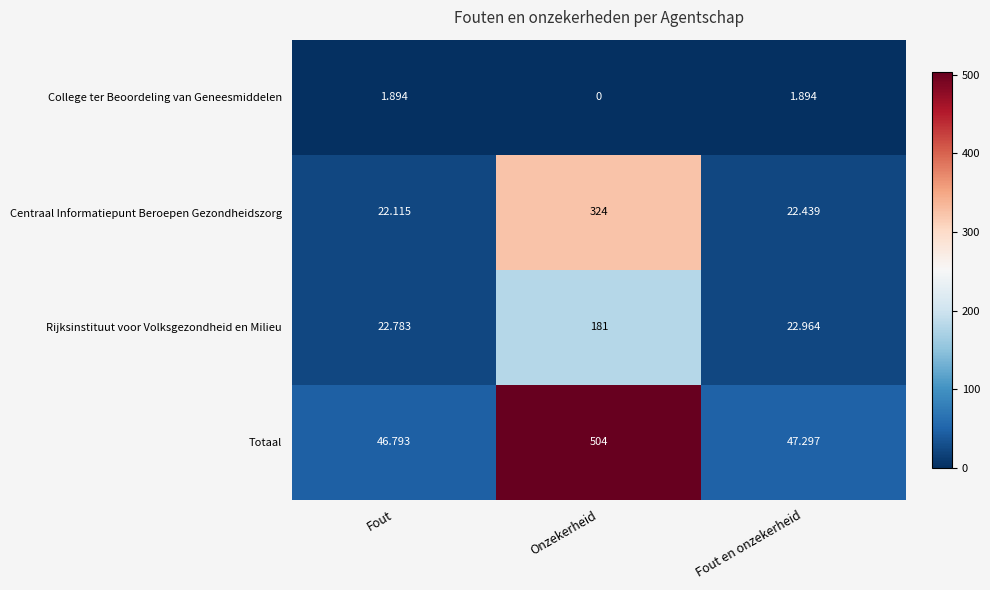

Which category has the lowest value across all series?

Onzekerheid